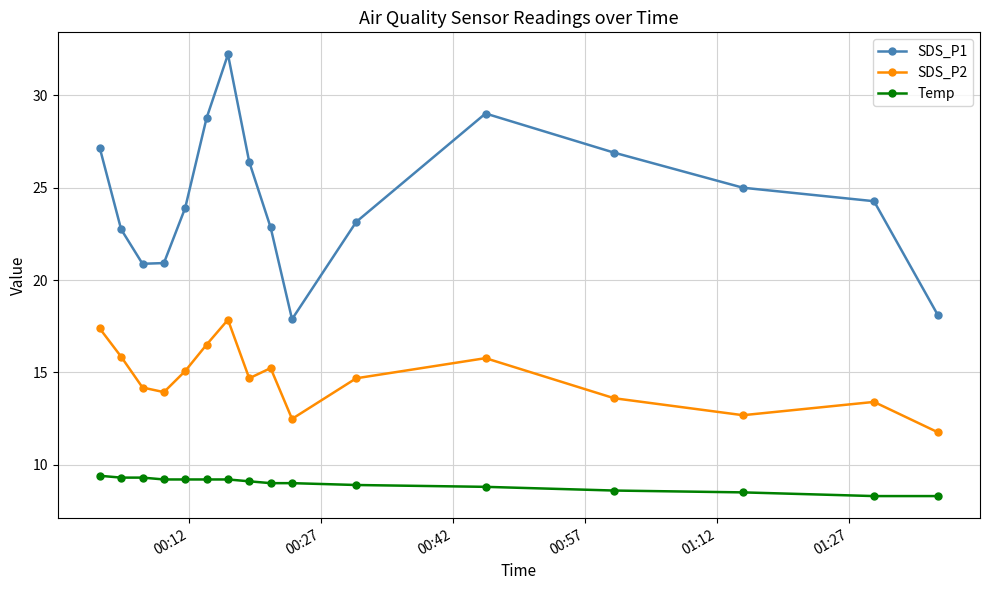

How many series are shown in this chart?

3